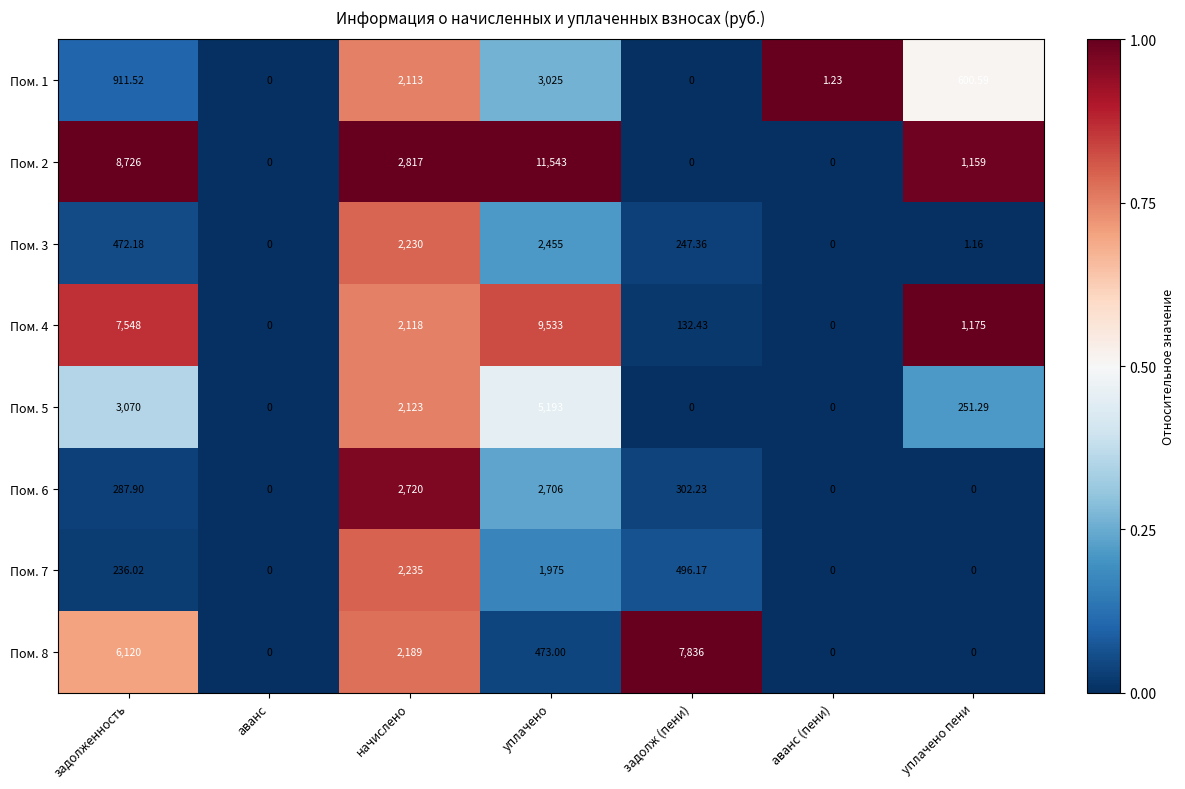

Is the value of Пом. 8 at задолж (пени) greater than the value of Пом. 7 at задолженность?

Yes